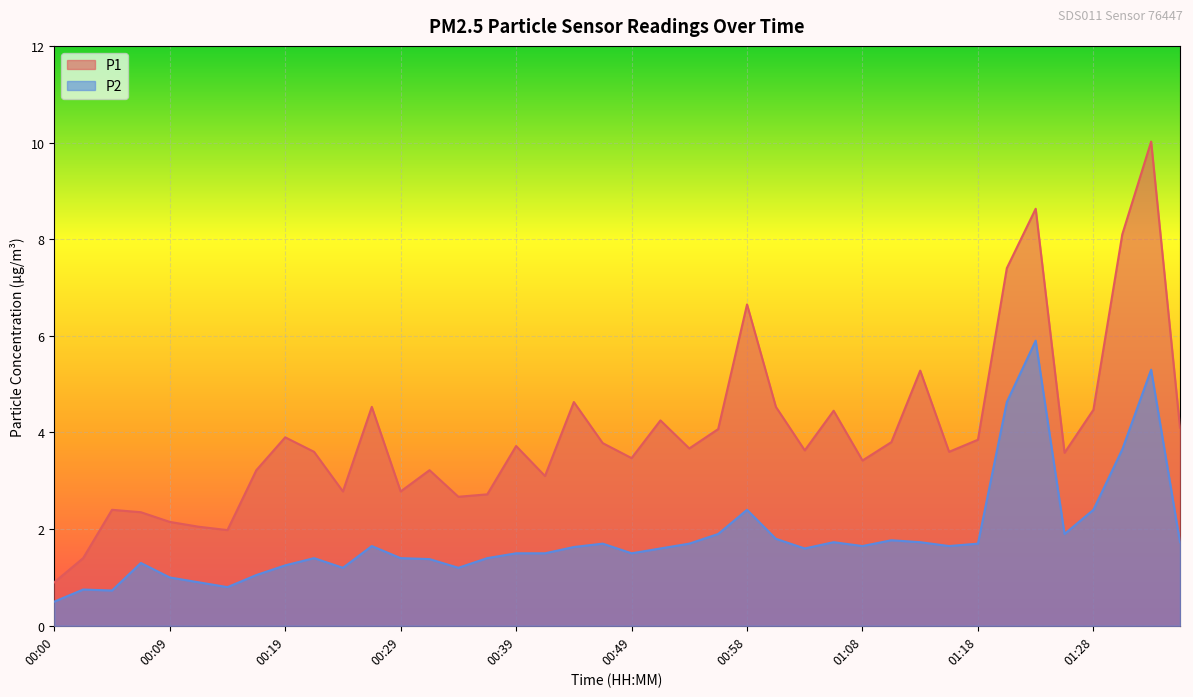

Does the chart display data point markers on the line(s)?

No